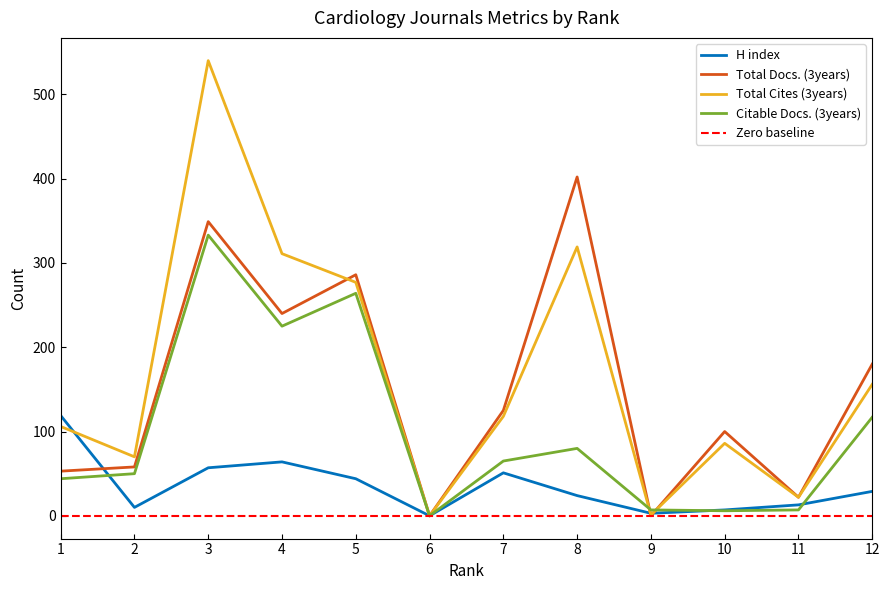

At which category does Citable Docs. (3years) reach its first local peak?

3